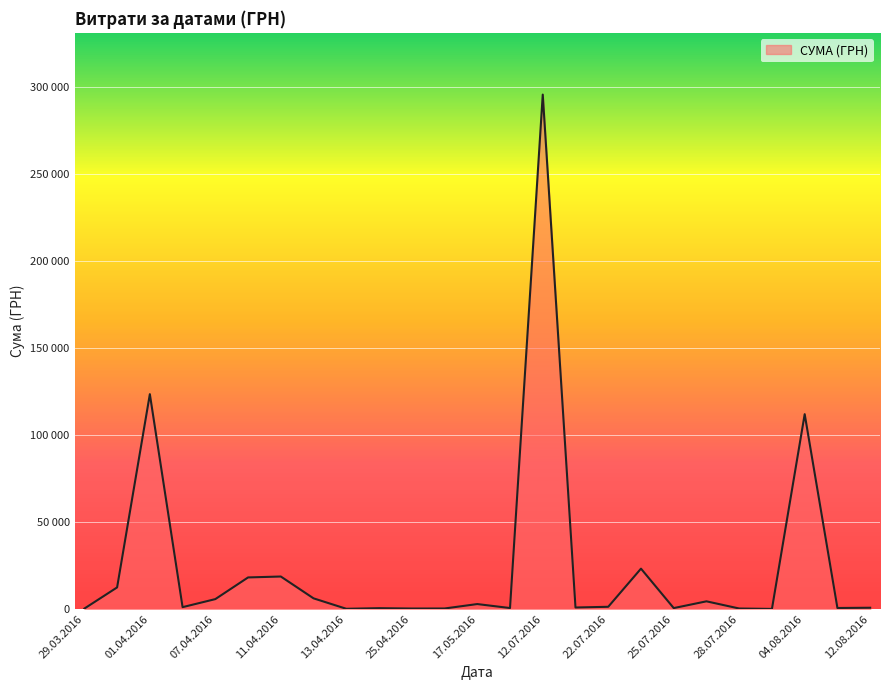

Does the chart have visible grid lines?

Yes